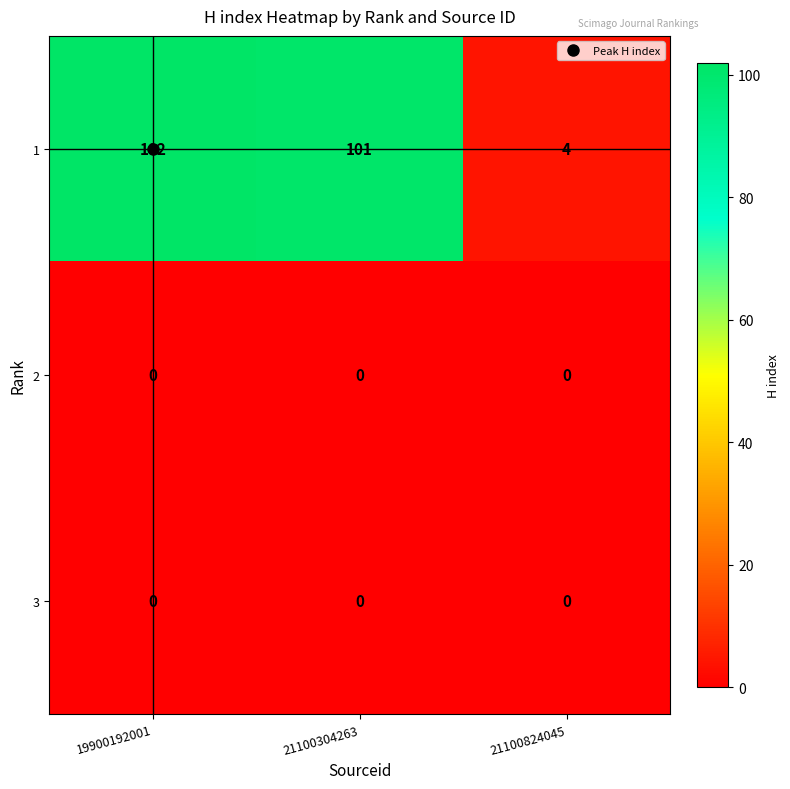

Count the number of data series in this chart.

3